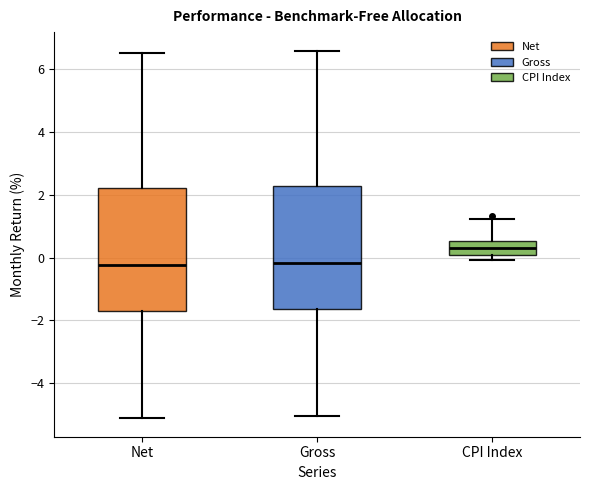

Which box's median line is the highest?

CPI Index